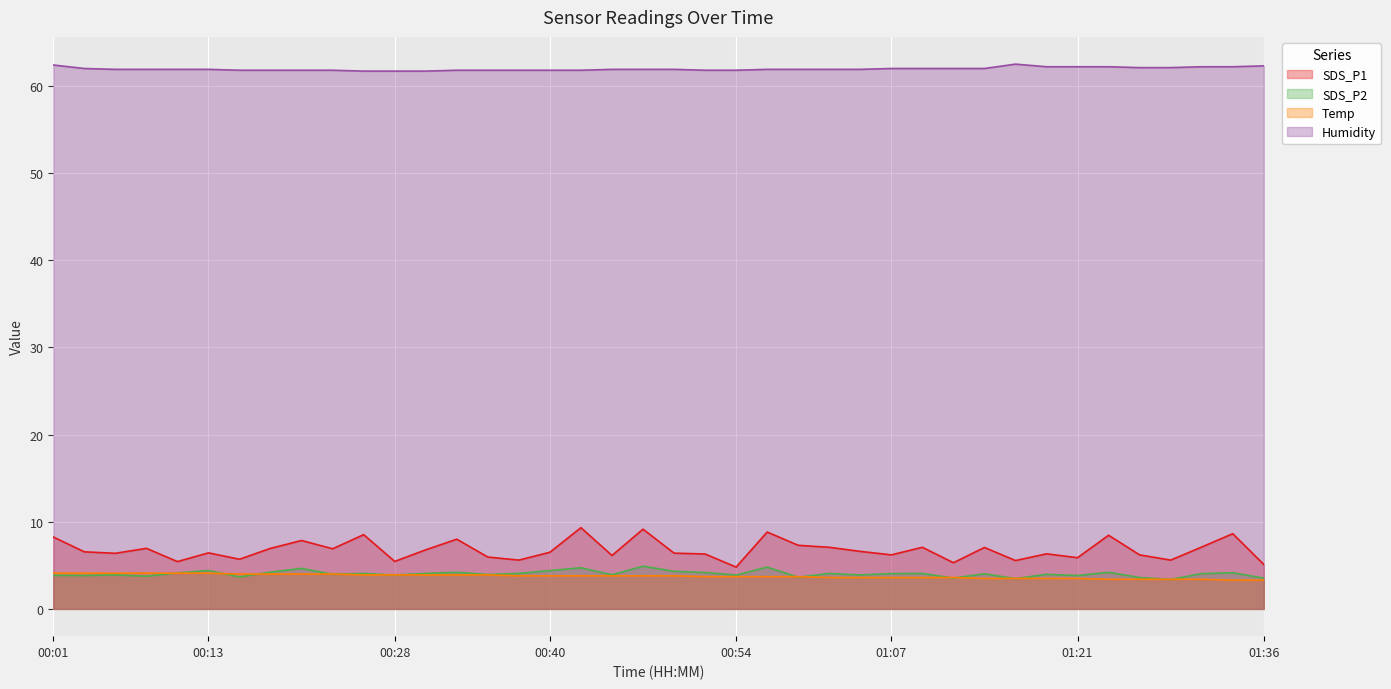

At which label does SDS_P2 reach its minimum?

01:28